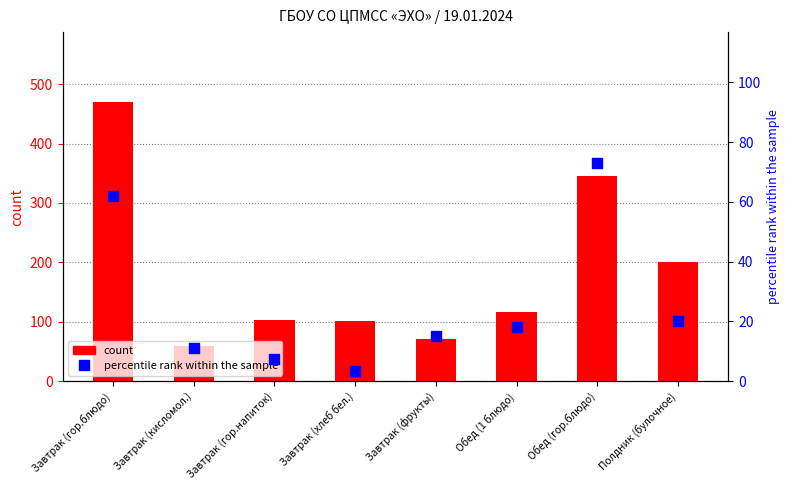

What are all the series names shown in the legend?

count, percentile rank within the sample